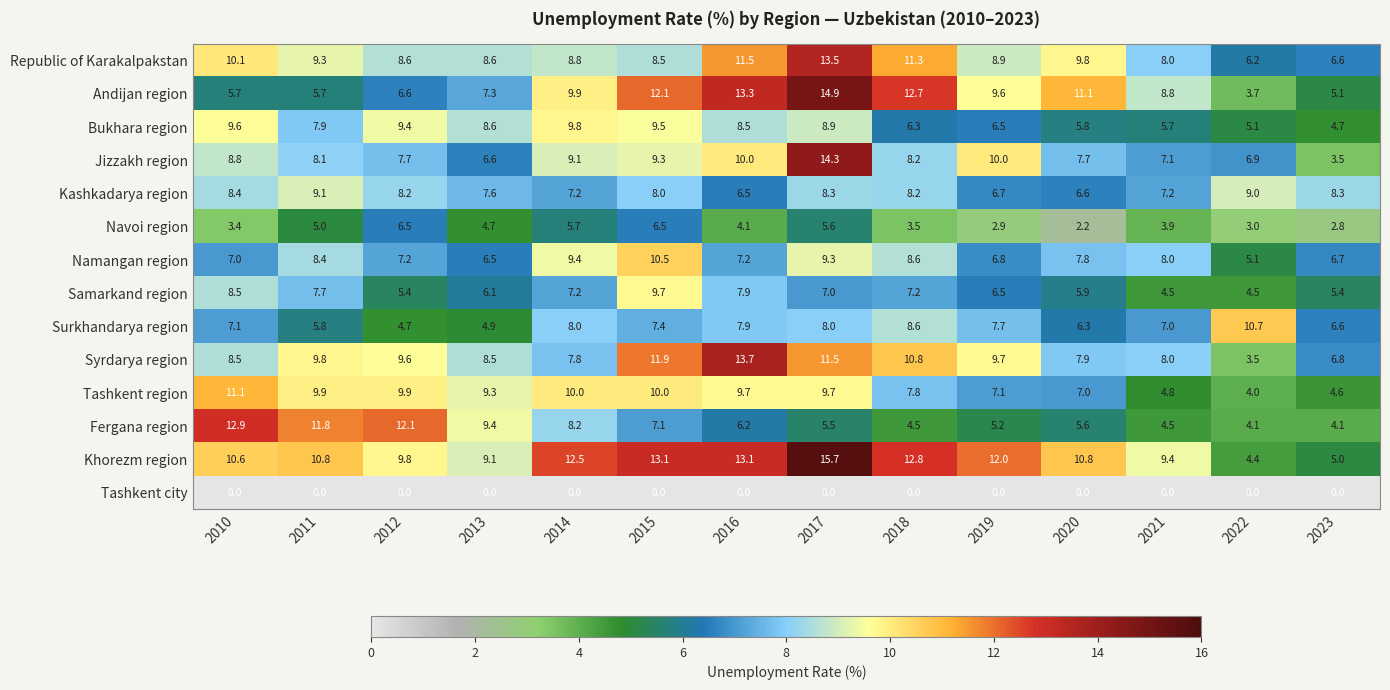

What is the total value across all series at 2019?

99.6